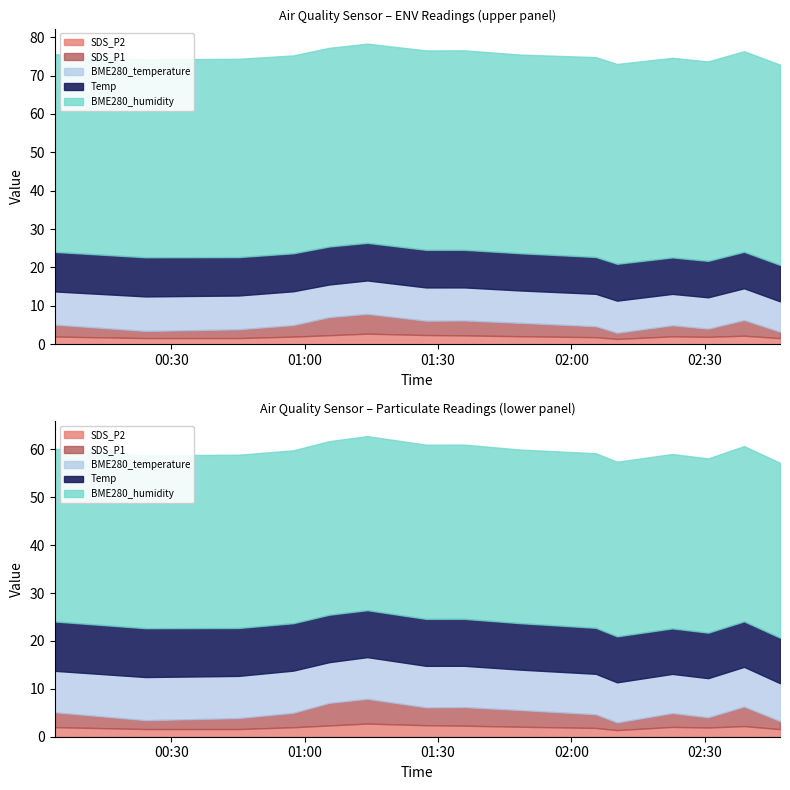

True or false: BME280_humidity has a value of 19.0 at 2022-10-13 02:10.

False